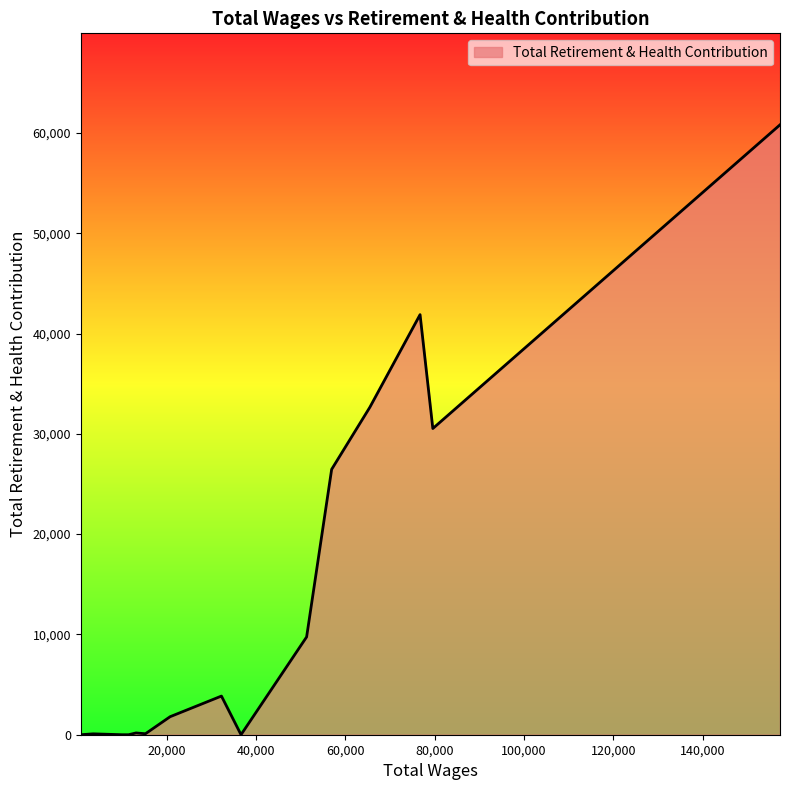

Count the number of values greater than 178.

8